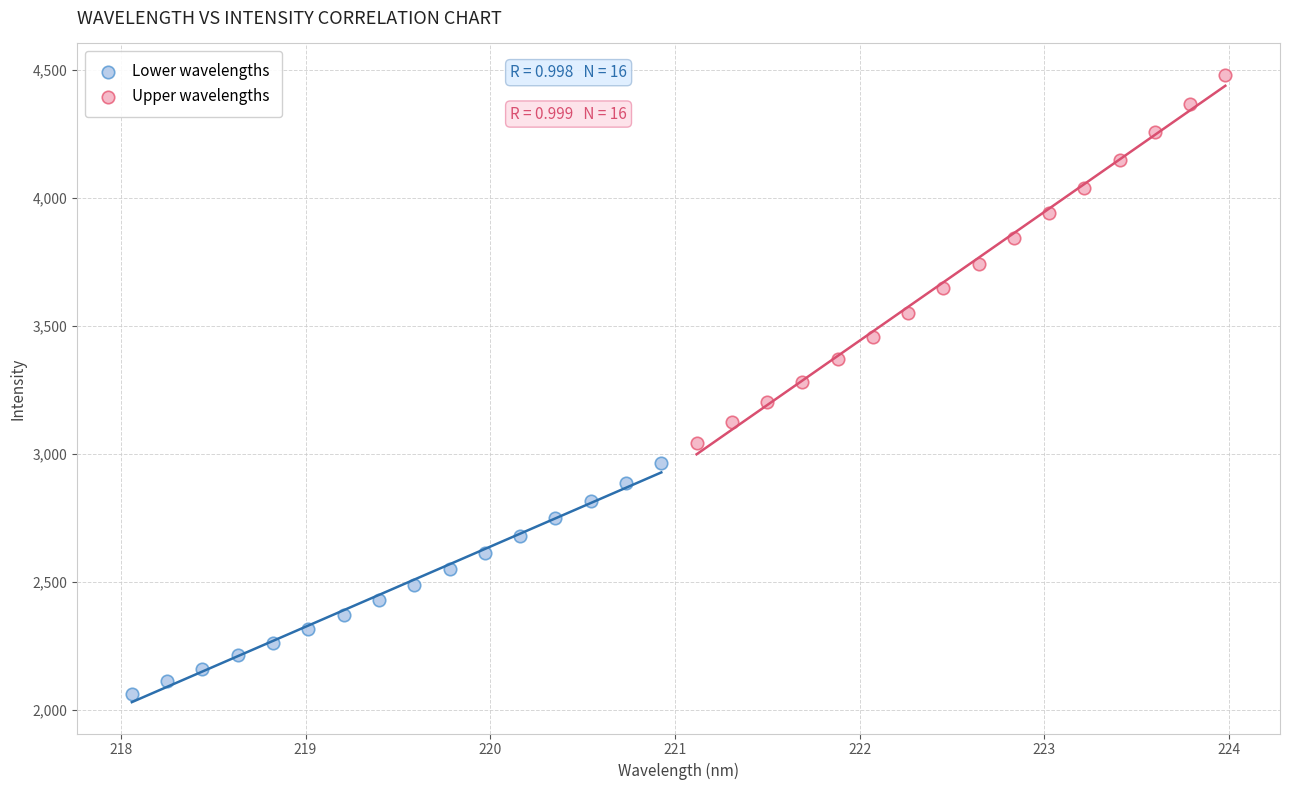

Which series has the largest Y range (max minus min)?

Upper wavelengths